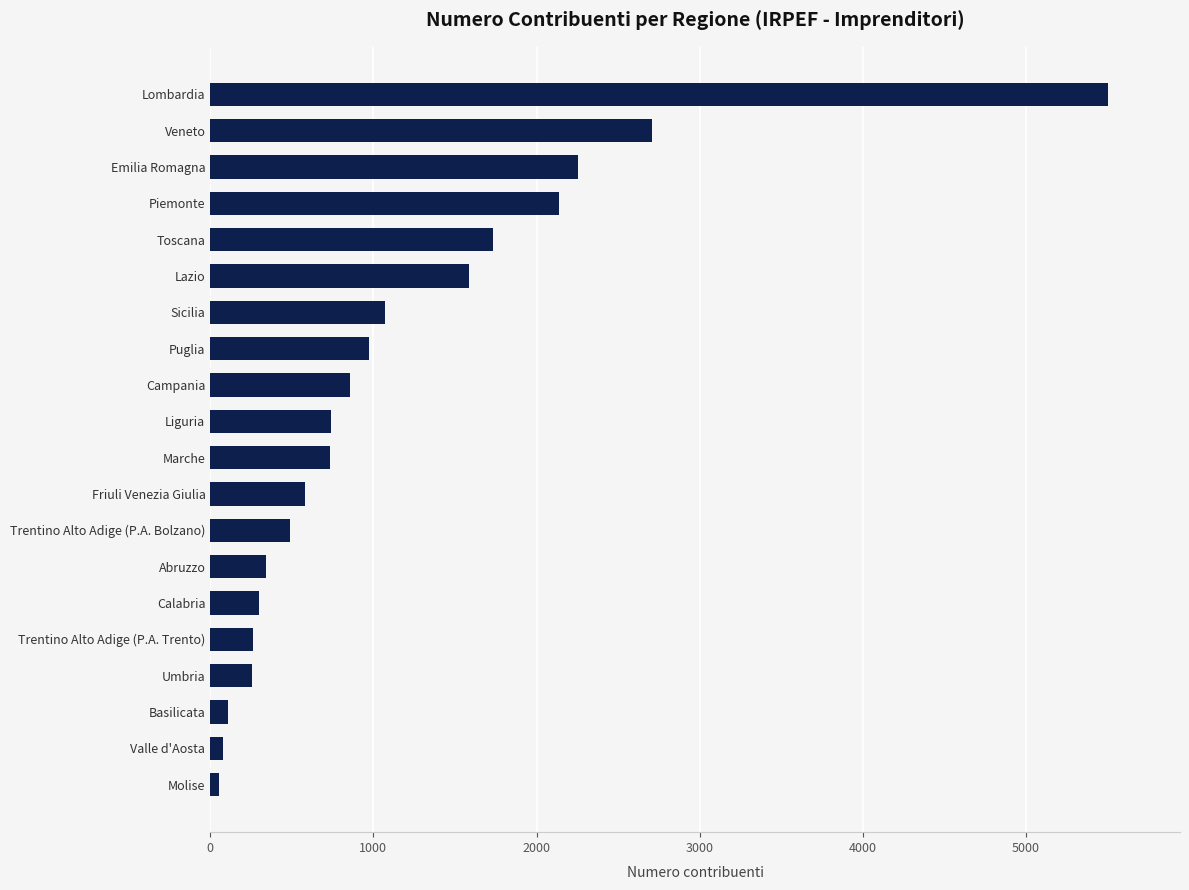

What is the average value?

1138